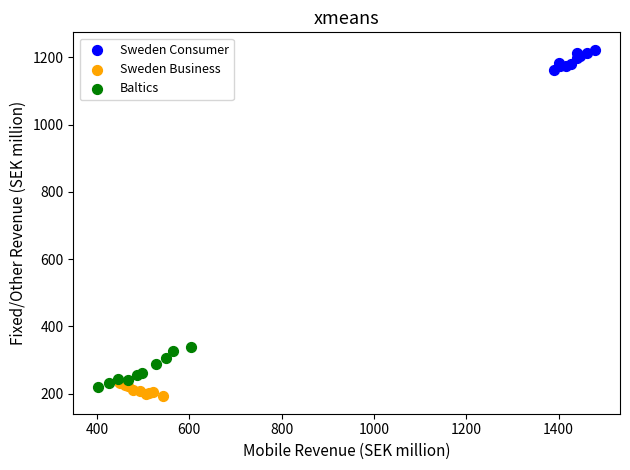

Which series reaches the maximum Y coordinate?

Sweden Consumer